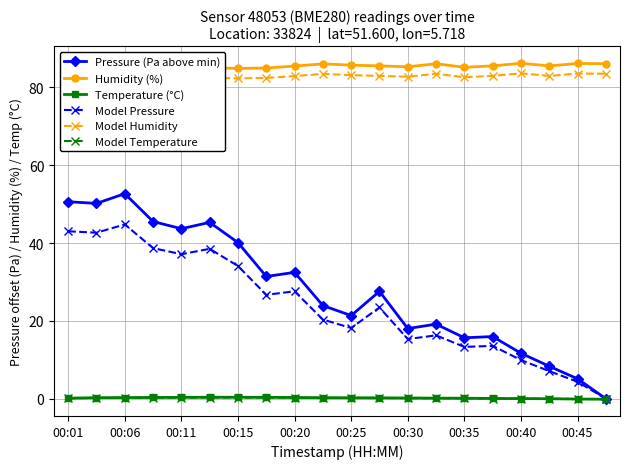

True or false: Pressure (Pa above min) has more than 1 interior local peaks.

True